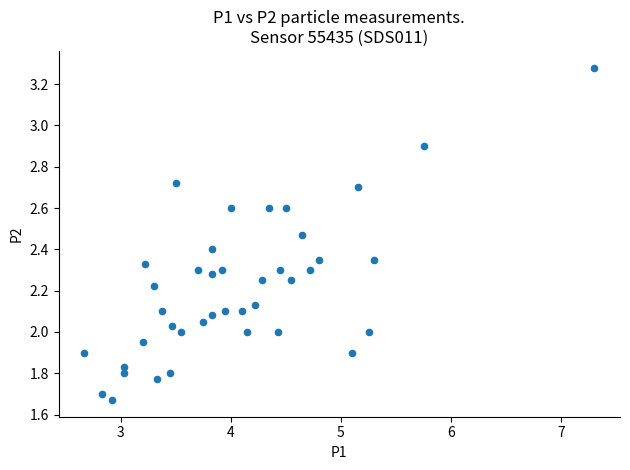

What is the range of X values (max minus min)?

4.6